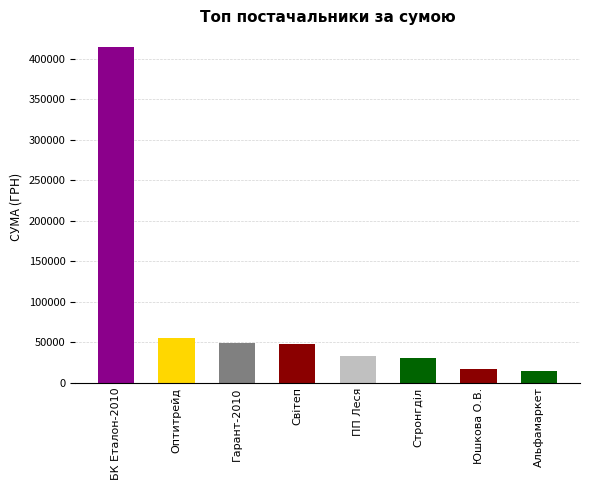

What is the difference between the maximum and minimum values?

400642.6